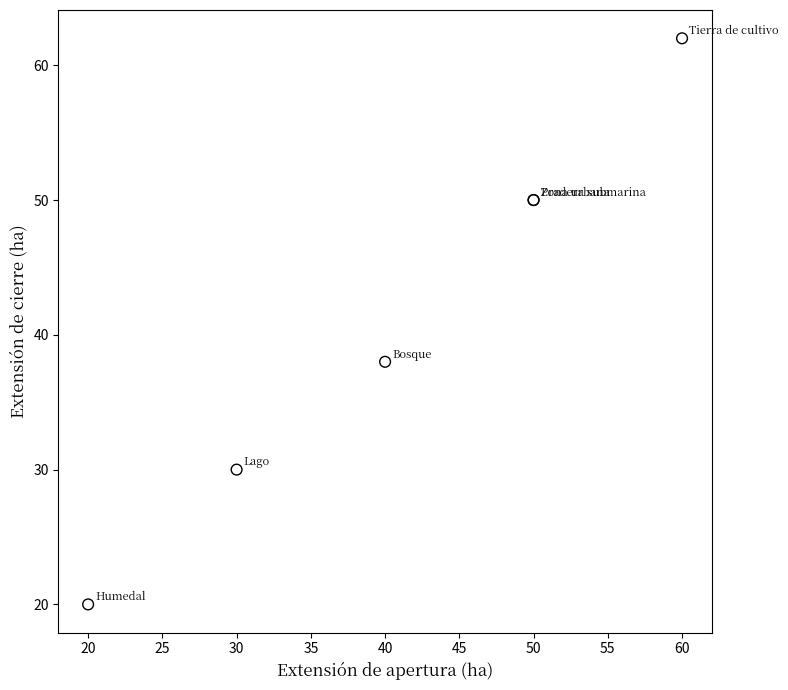

What Y value in the scatter plot is closest to 41?

38